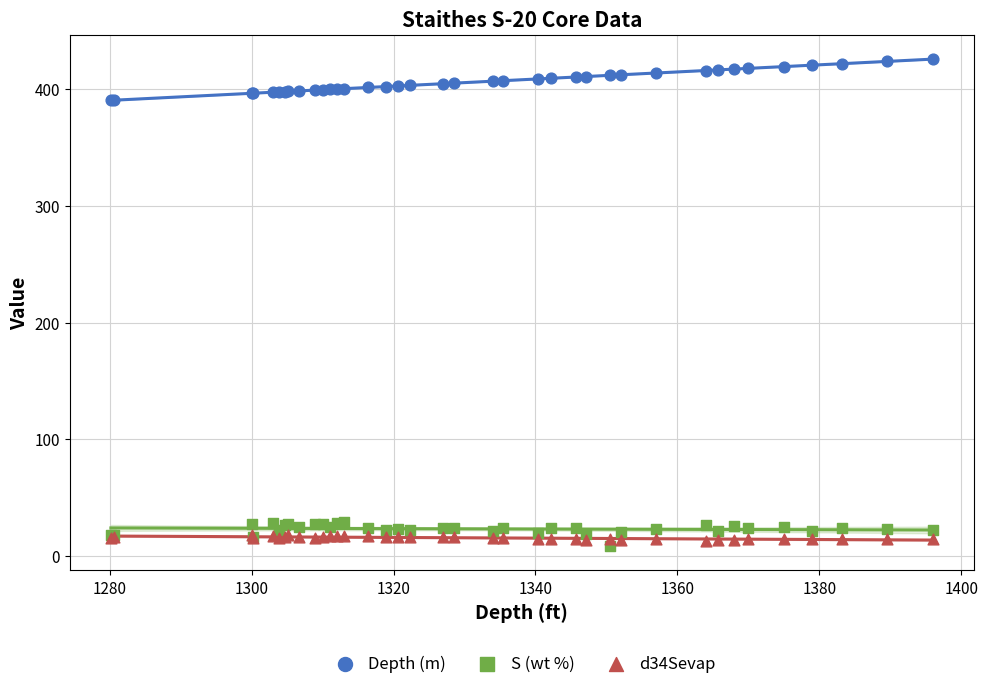

What are all the series names shown in the legend?

Depth (m), S (wt %), d34Sevap